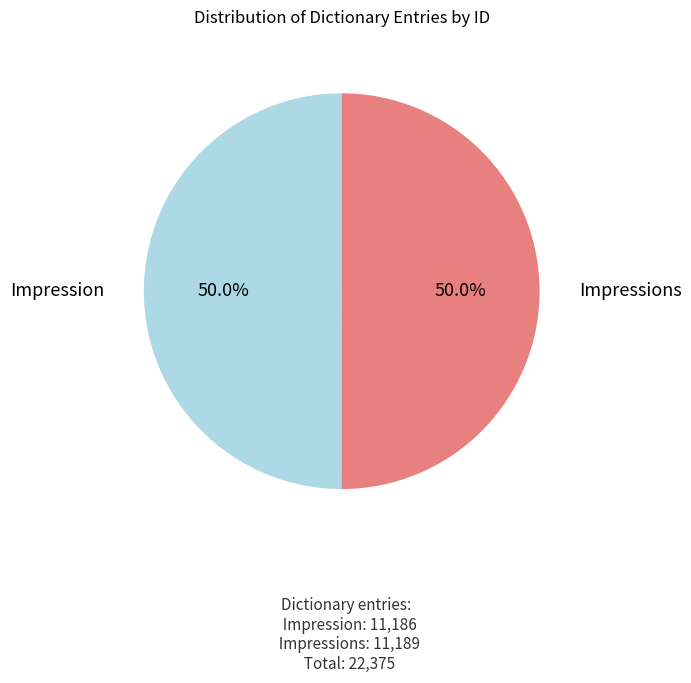

Count the number of slices in the pie.

2